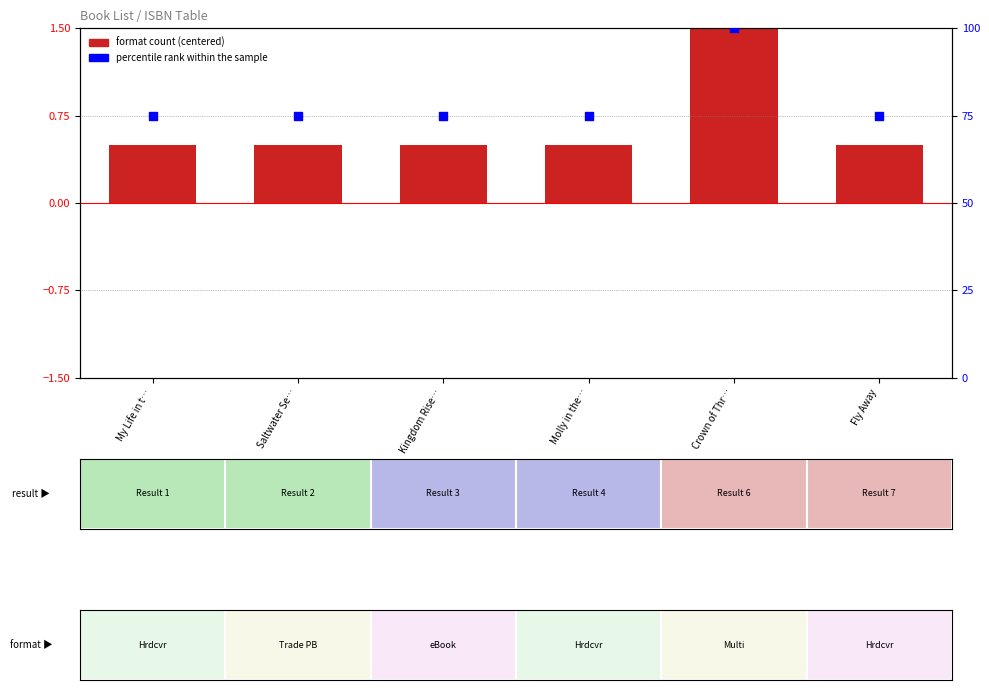

Which series has the largest total across all categories?

percentile rank within the sample